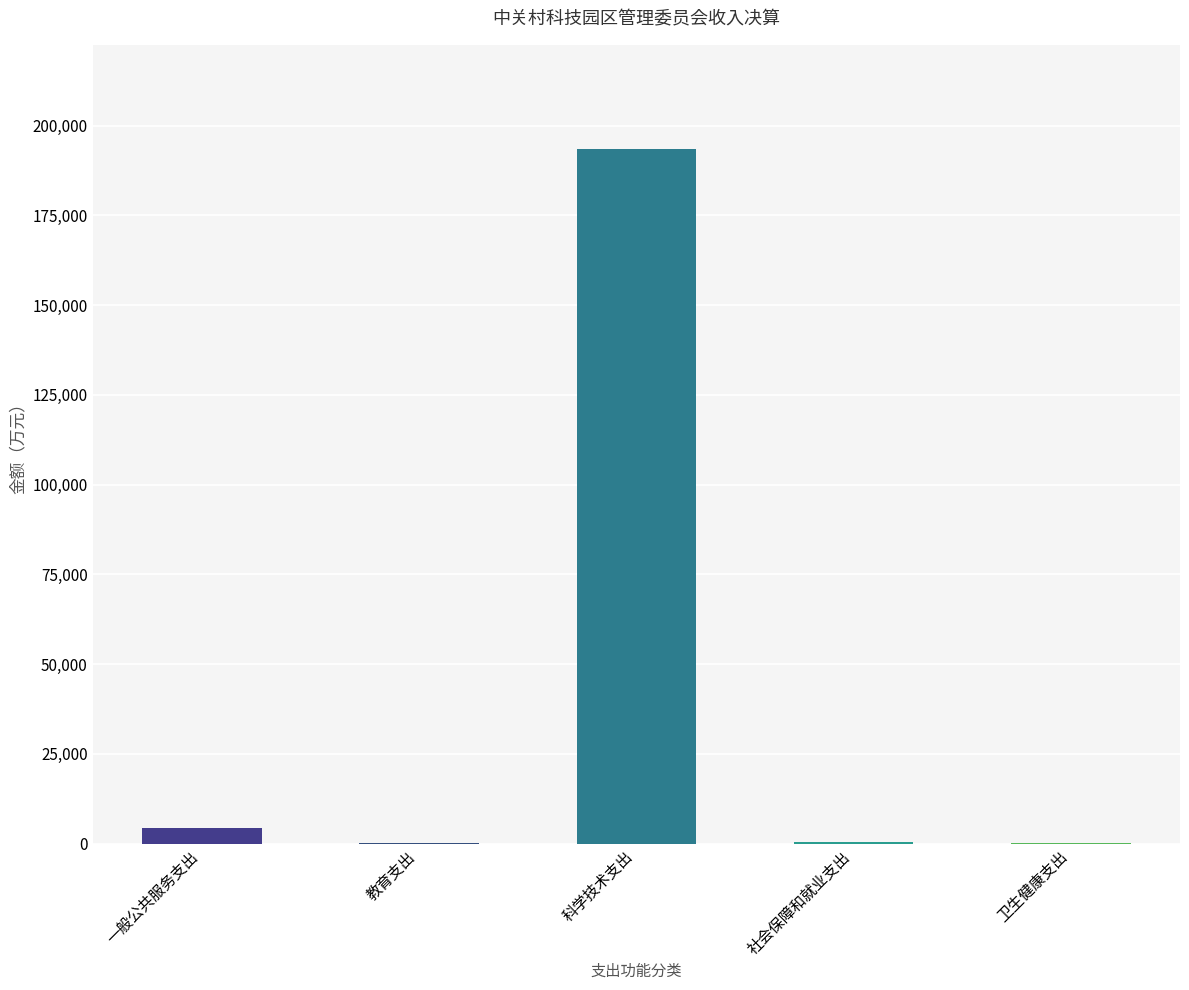

What is the sum of all values?

198459.1